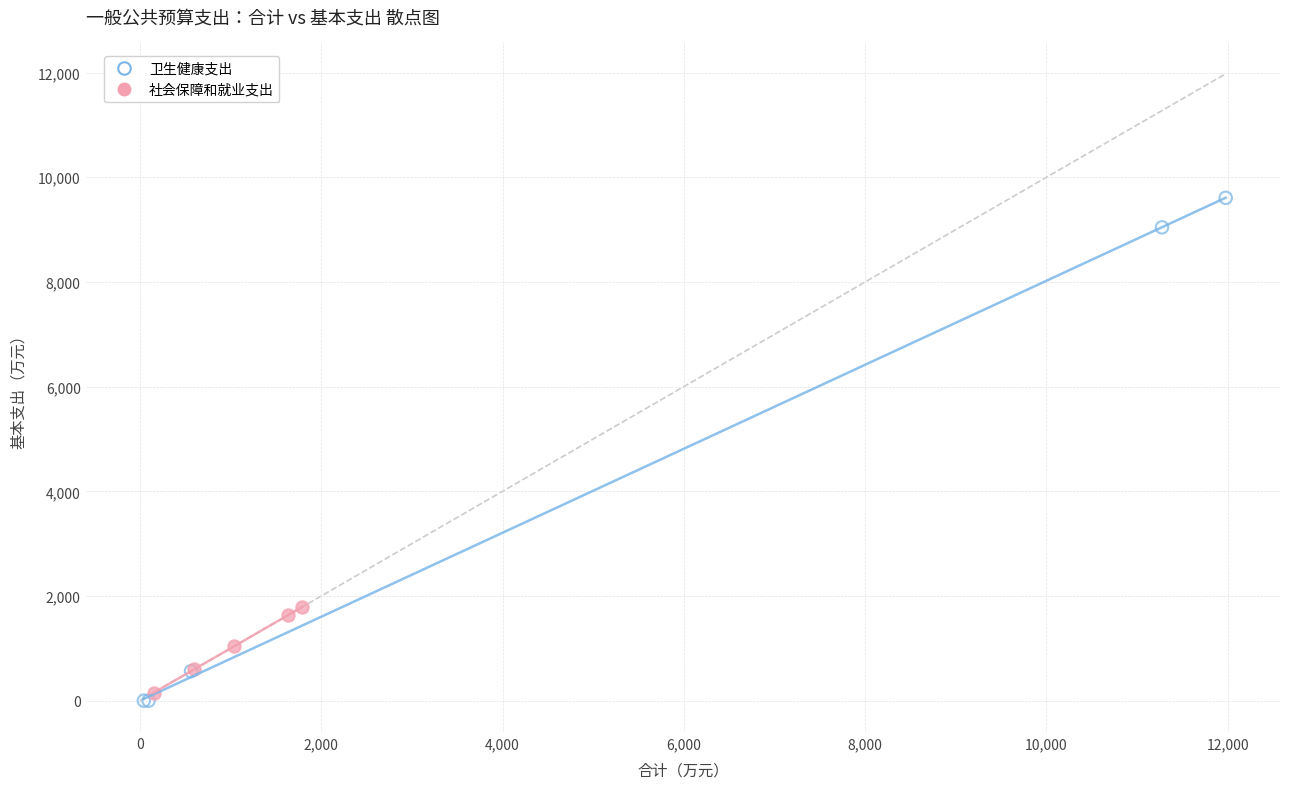

Which series contains the lowest Y value?

卫生健康支出